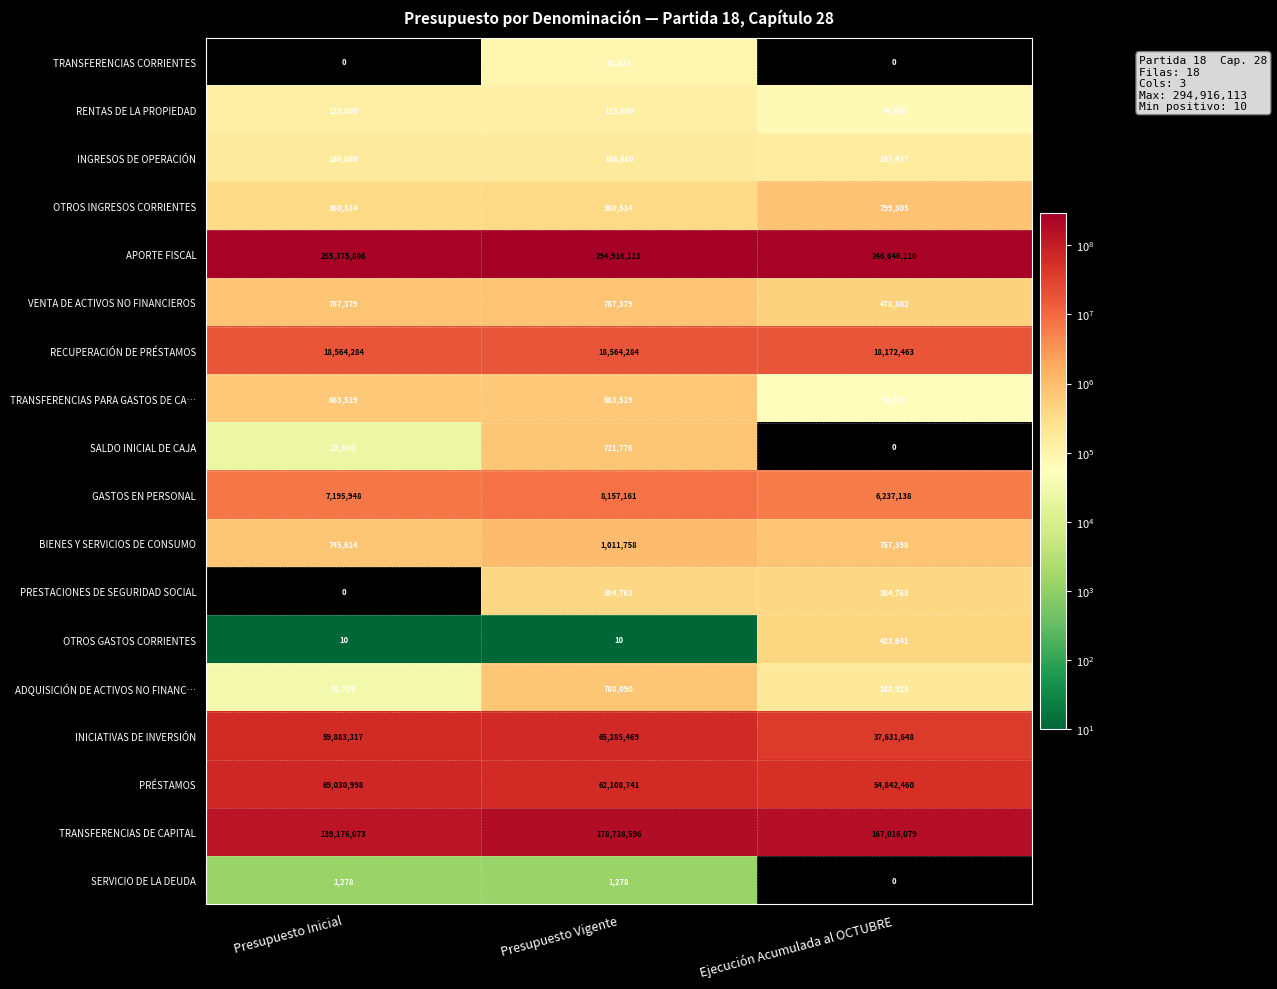

At which label is INICIATIVAS DE INVERSIÓN closest to 51458558?

Presupuesto Inicial